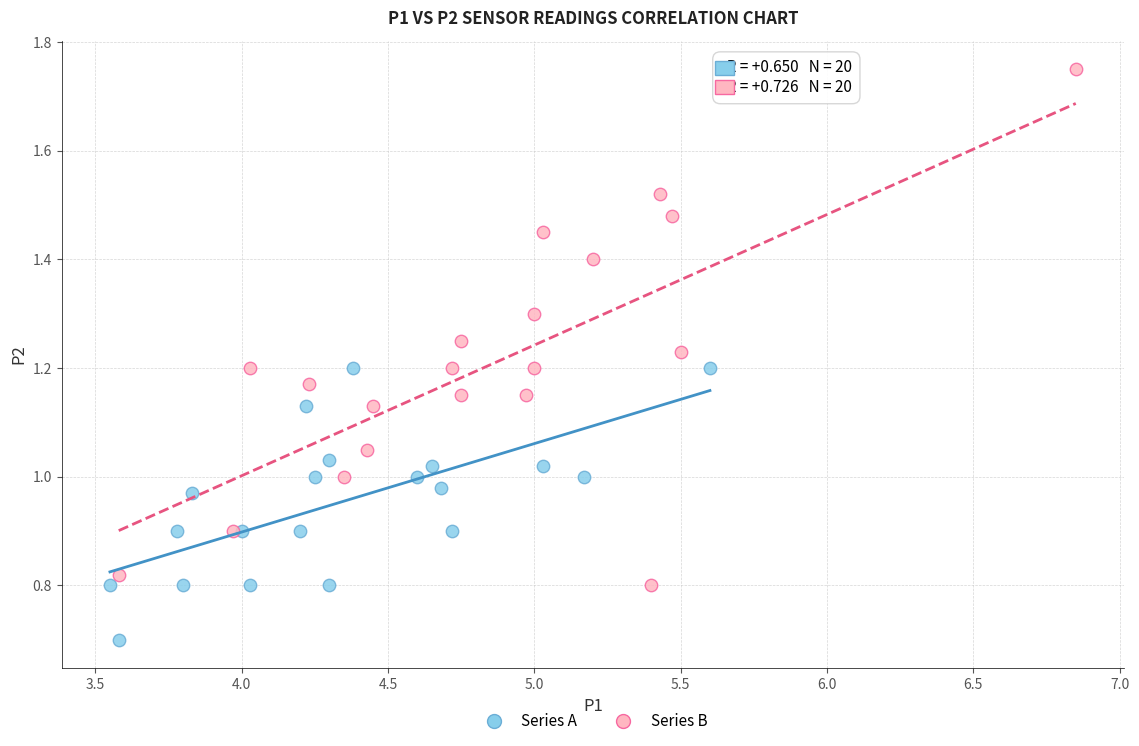

Which series contains the lowest Y value?

Series A